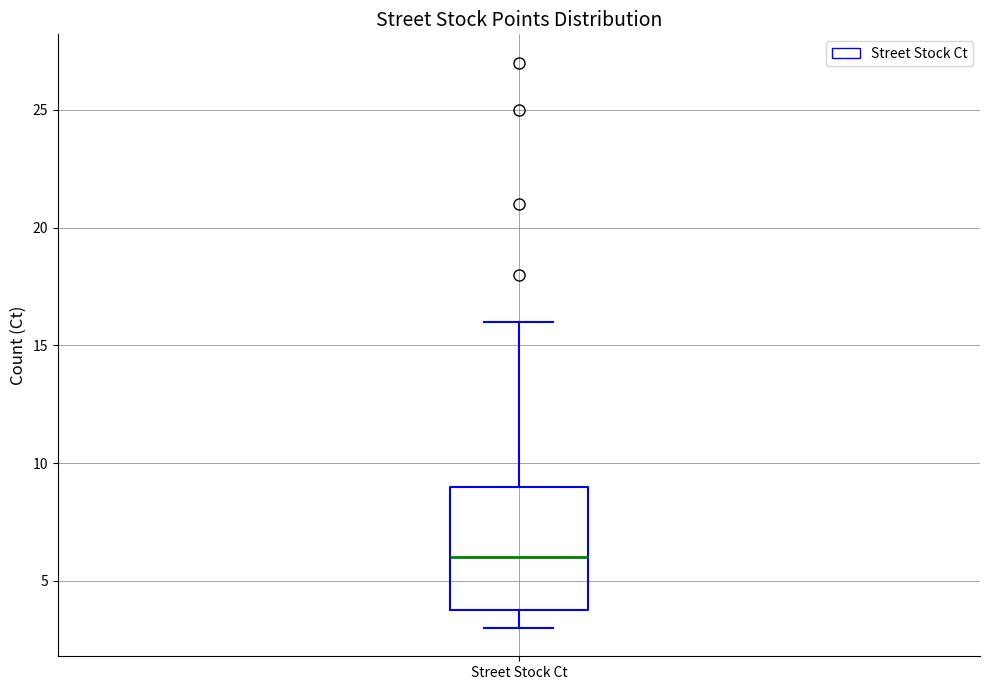

Where does the upper whisker of the box for Street Stock Ct end on the y-axis? The values are not printed on the chart, so give them approximately, as read against the axis.

16